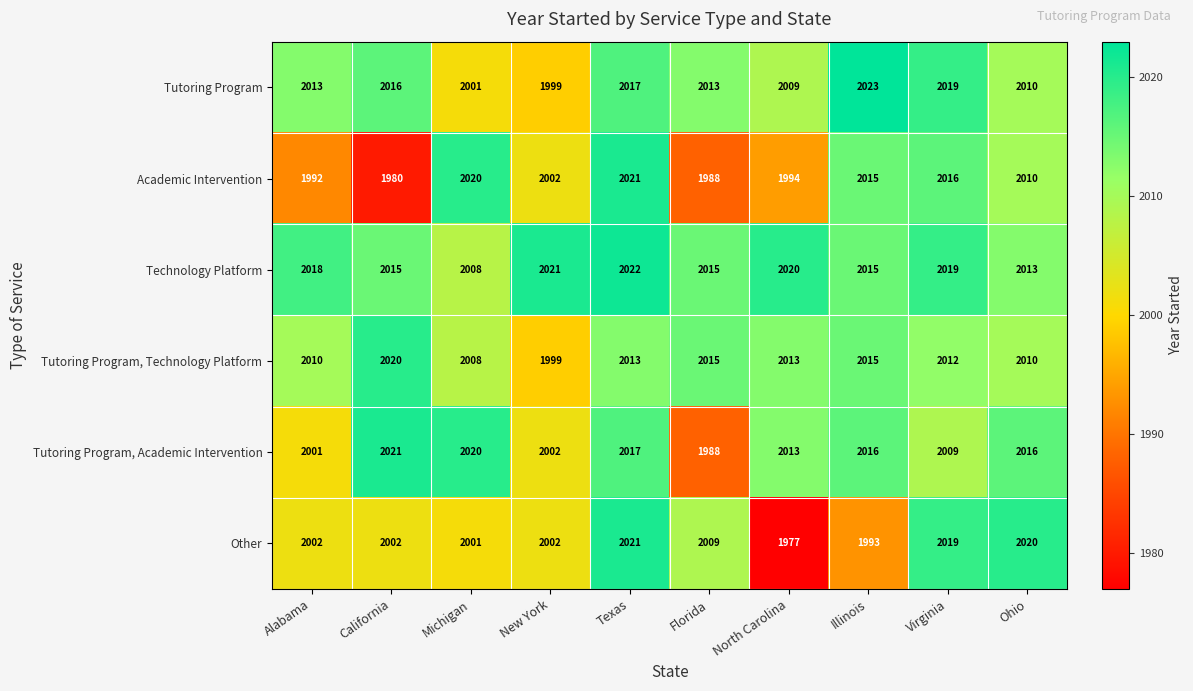

How many categories are shown in the chart?

10